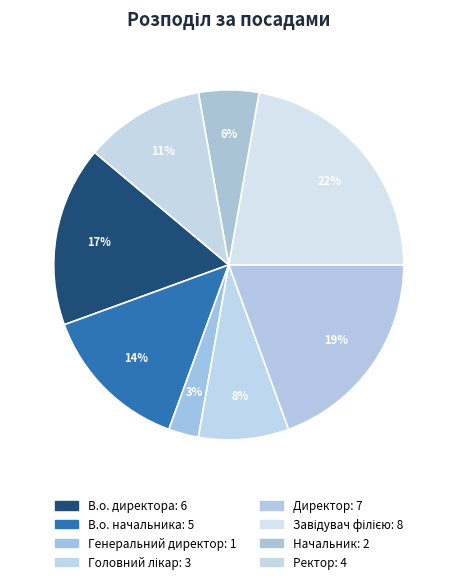

Count the number of slices in the pie.

8